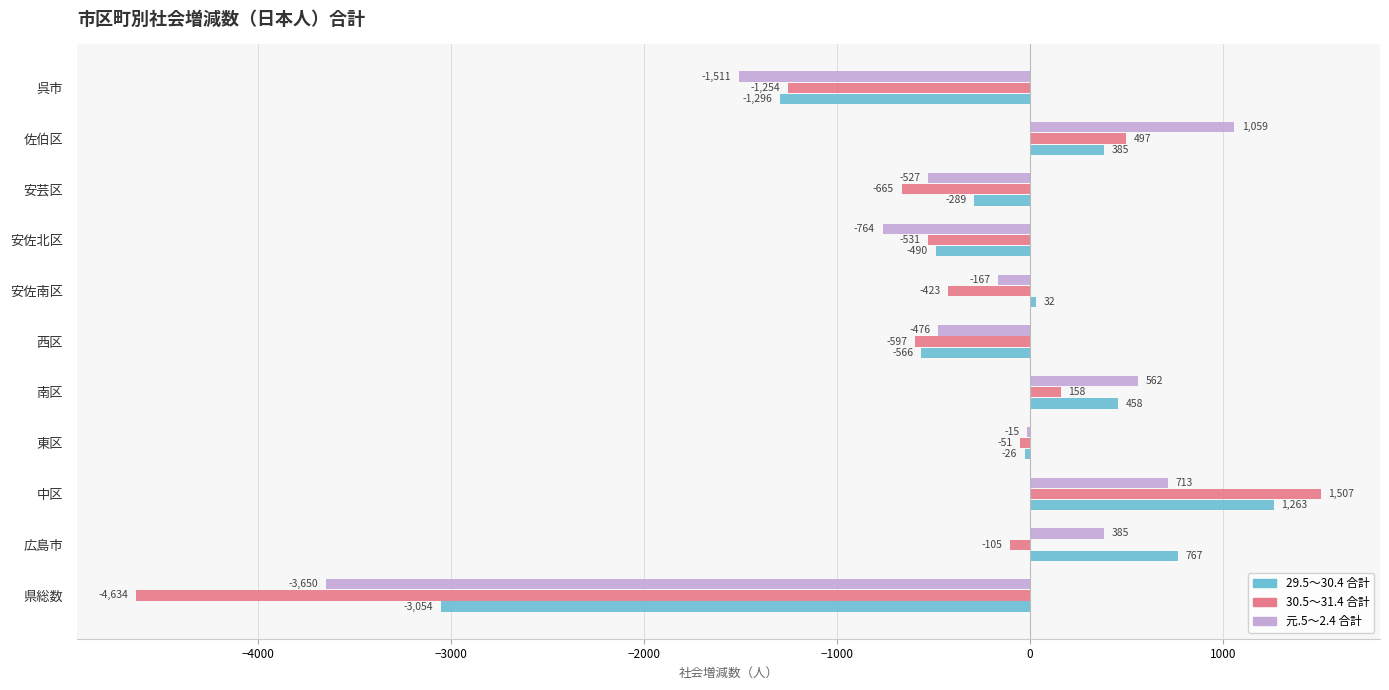

At which label does 元.5～2.4 合計 reach its peak?

佐伯区